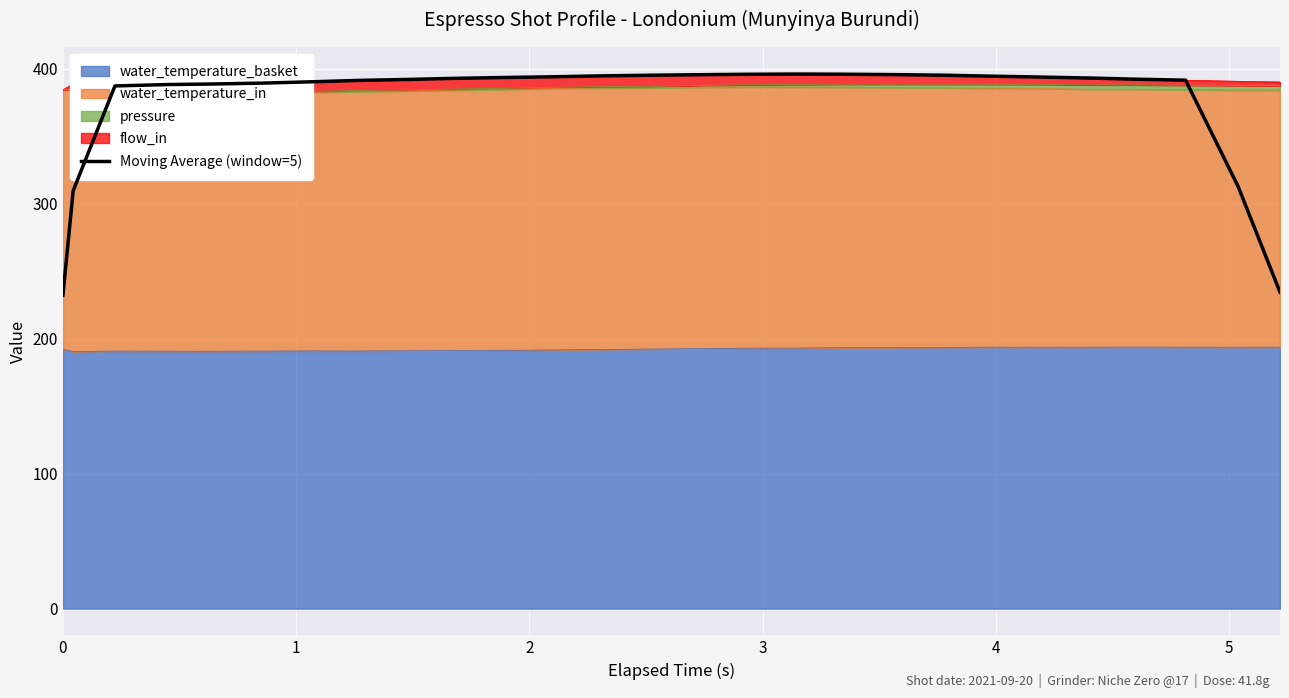

What is the difference between the second highest and minimum values?

163.7